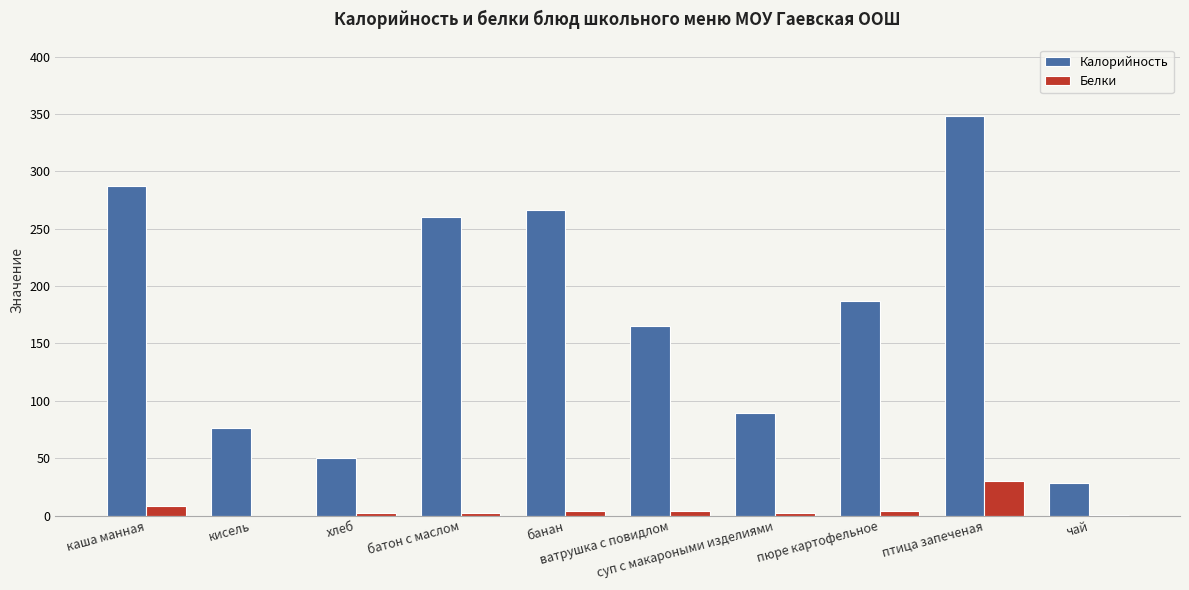

What is the greatest value displayed?

347.9